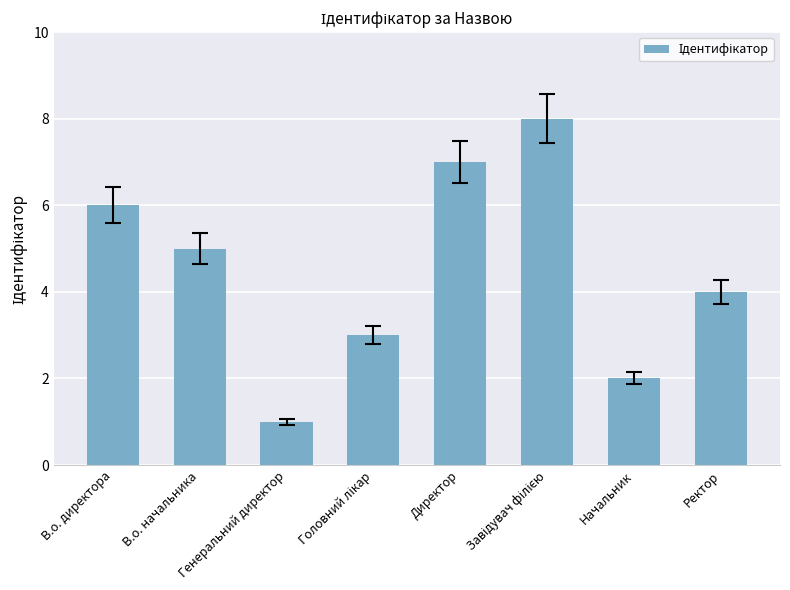

What is the label of the 8th bar from the left?

Ректор